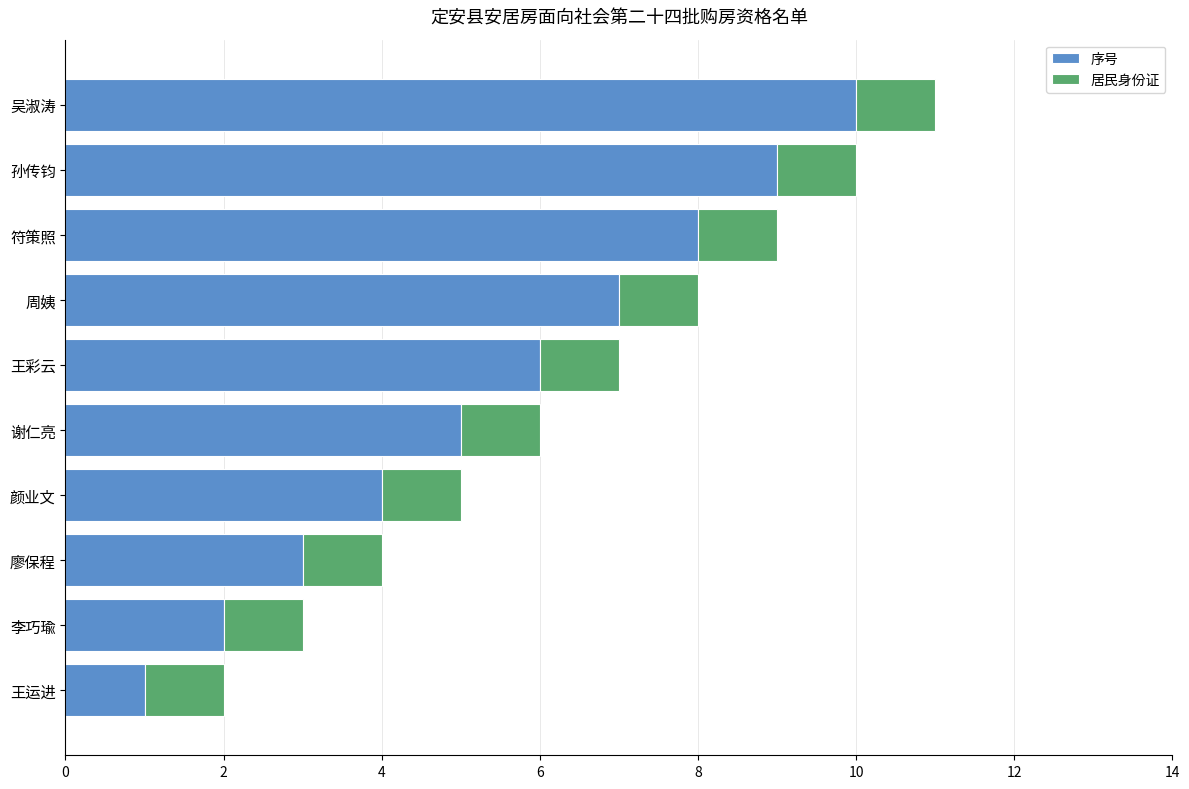

What is the total value across all series at 谢仁亮?

6